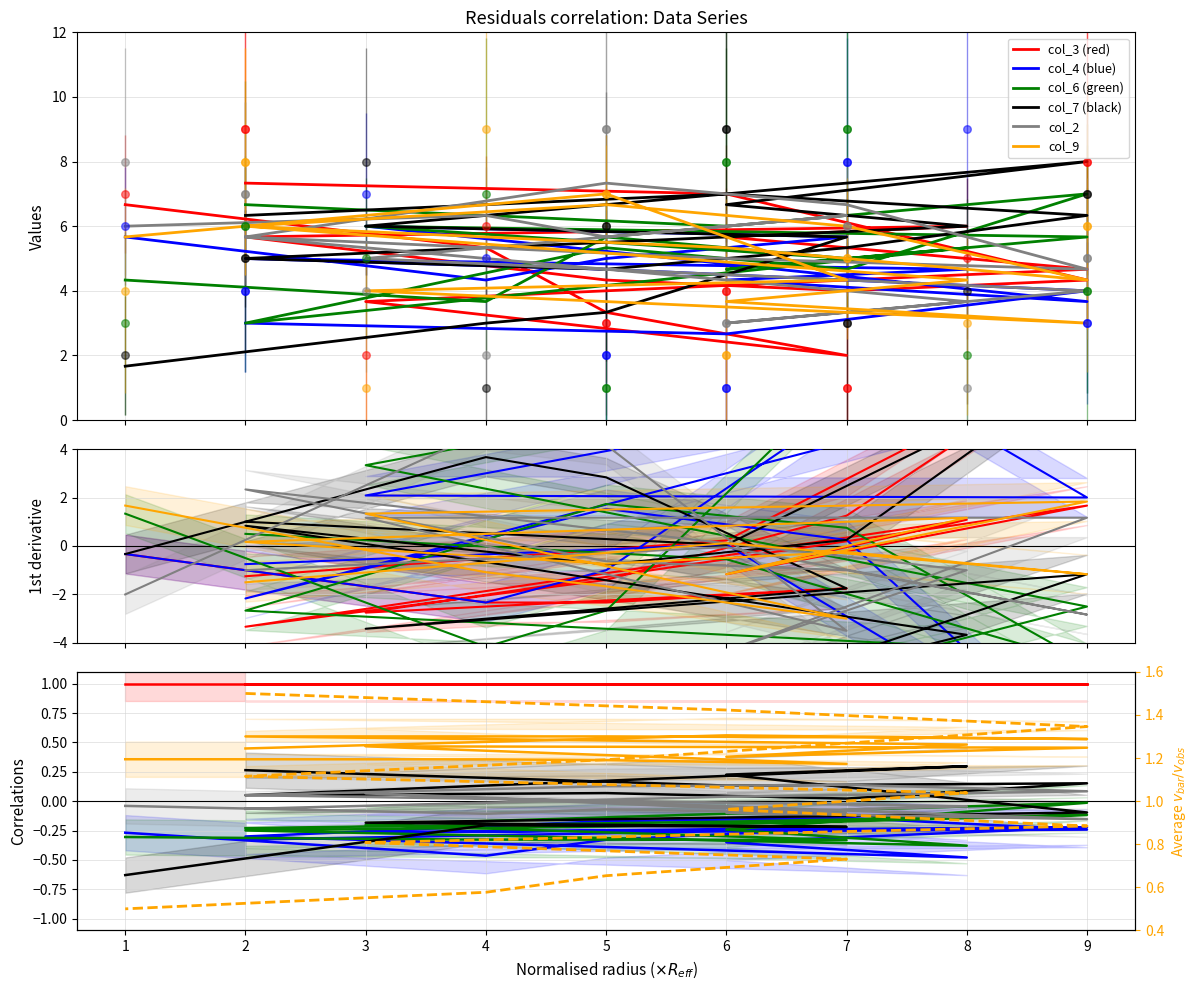

Which series contains the lowest Y value?

col_3 (red)